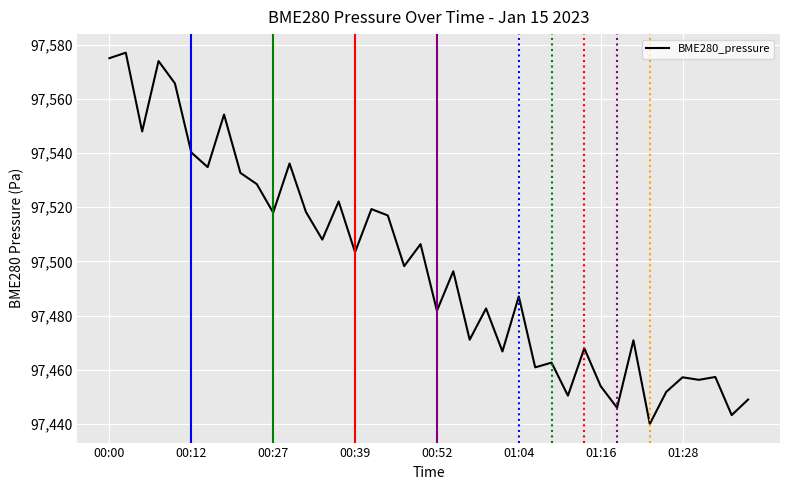

What is the greatest value displayed?

97577.1